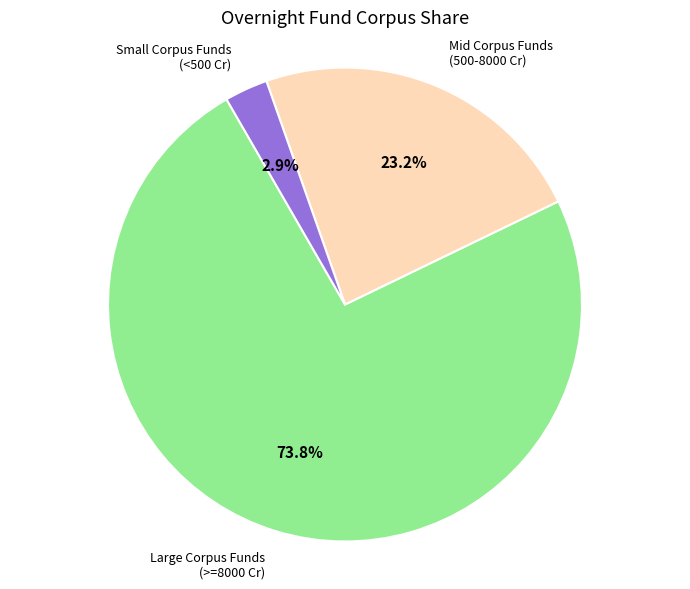

Does any single category account for the majority?

Yes